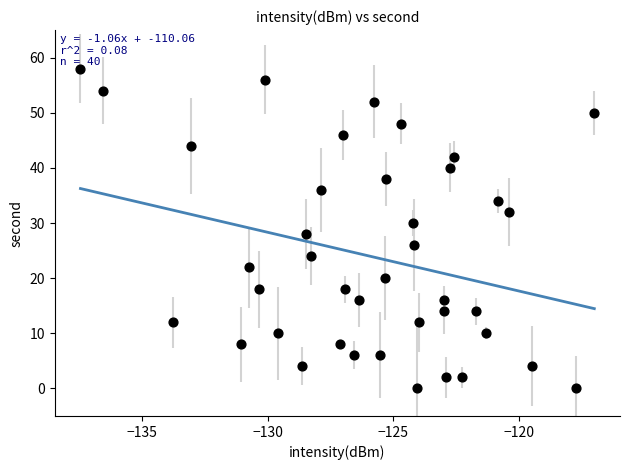

What is the range of Y values (max minus min)?

58